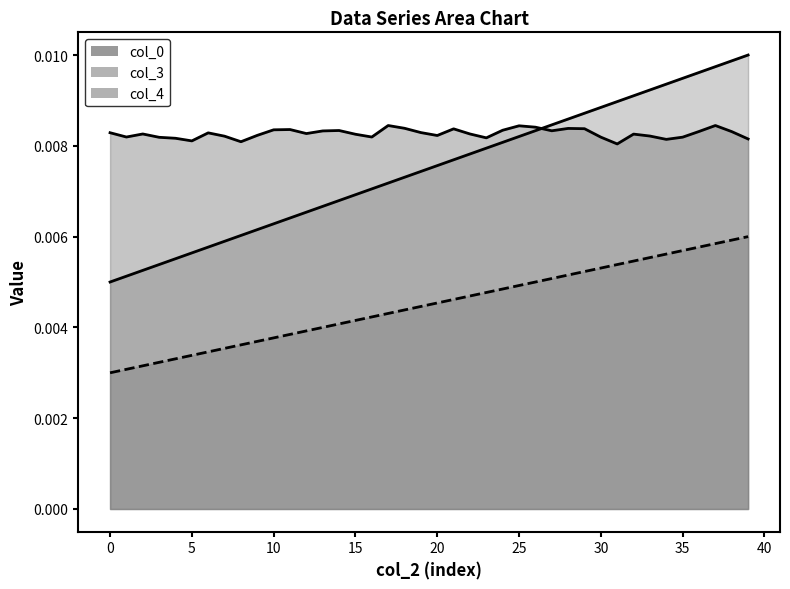

Is the value of col_3 at 14 greater than the value of col_4 at 20?

No